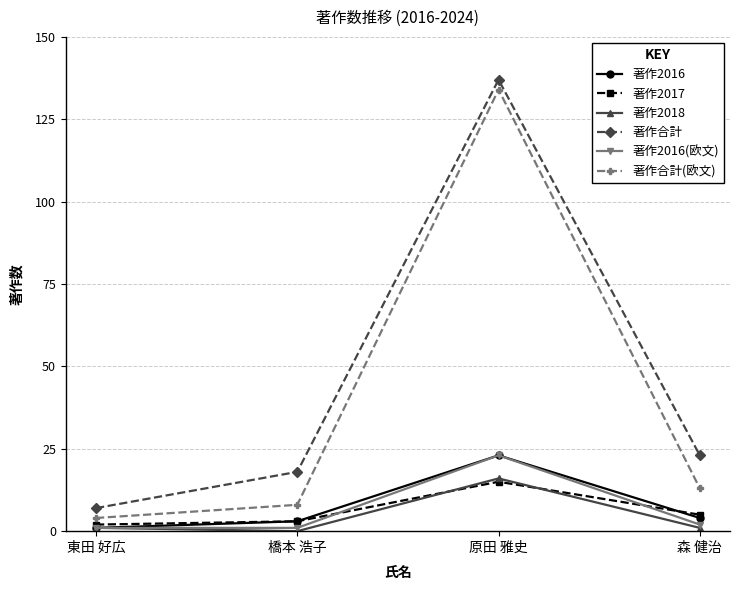

Rank the categories by 著作合計 value from lowest to highest.

東田 好広, 橋本 浩子, 森 健治, 原田 雅史